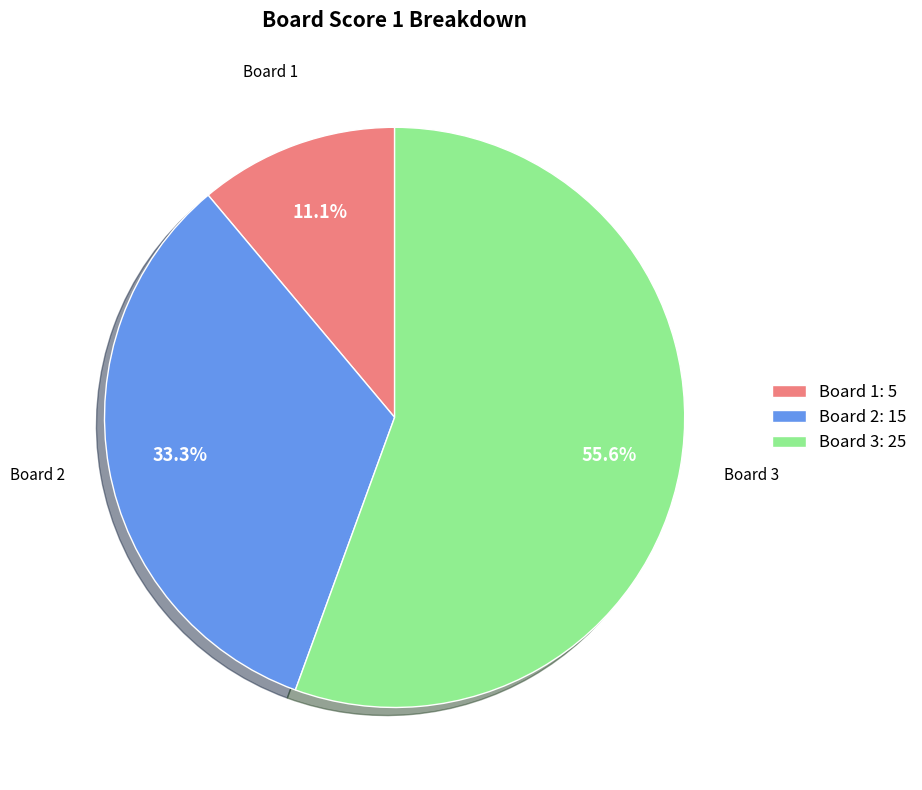

How many segments does this pie chart have?

3